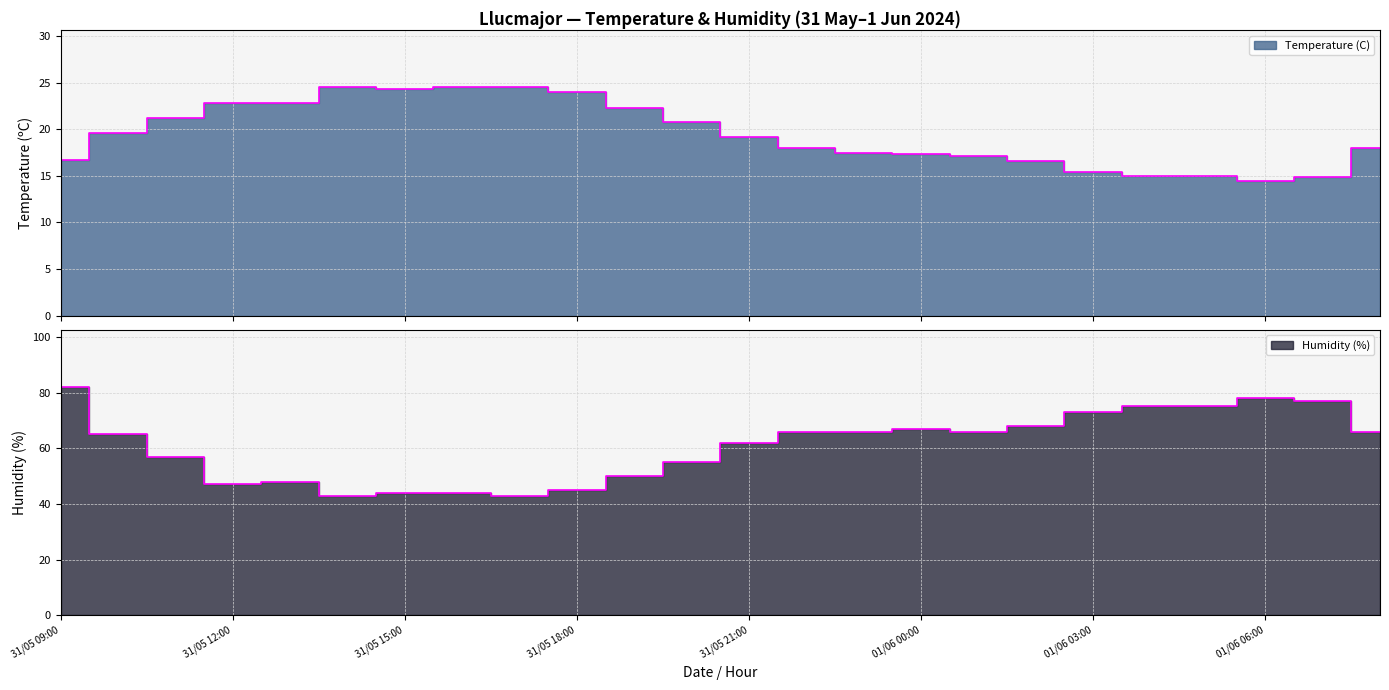

Where is Temperature (C) nearest to the value 19?

31/05 21:00